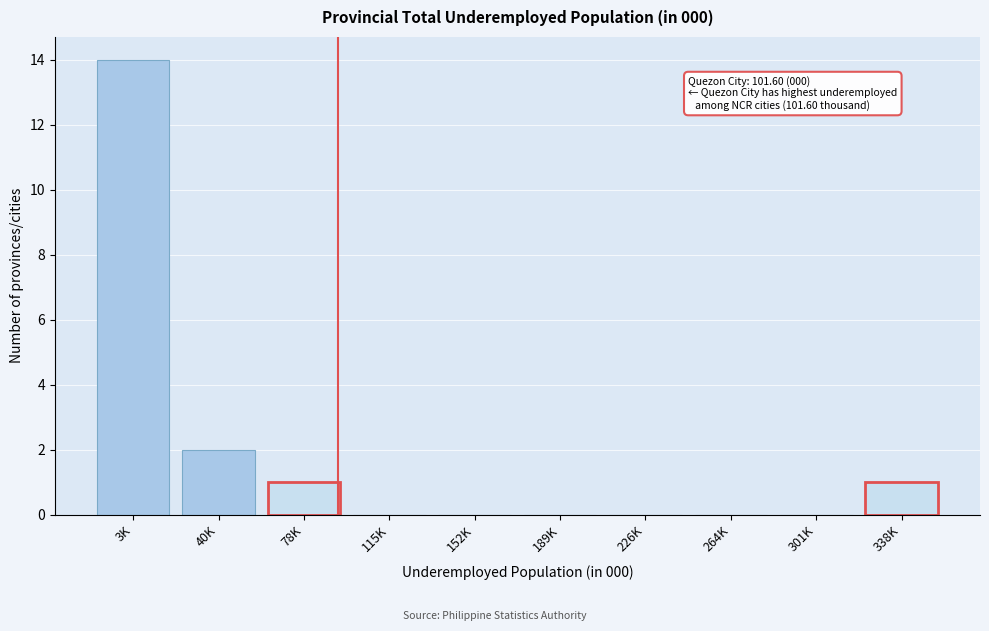

Reading right to left, what are all the values shown in this chart?

338K=1	301K=0	264K=0	226K=0	189K=0	152K=0	115K=0	78K=1	40K=2	3K=14